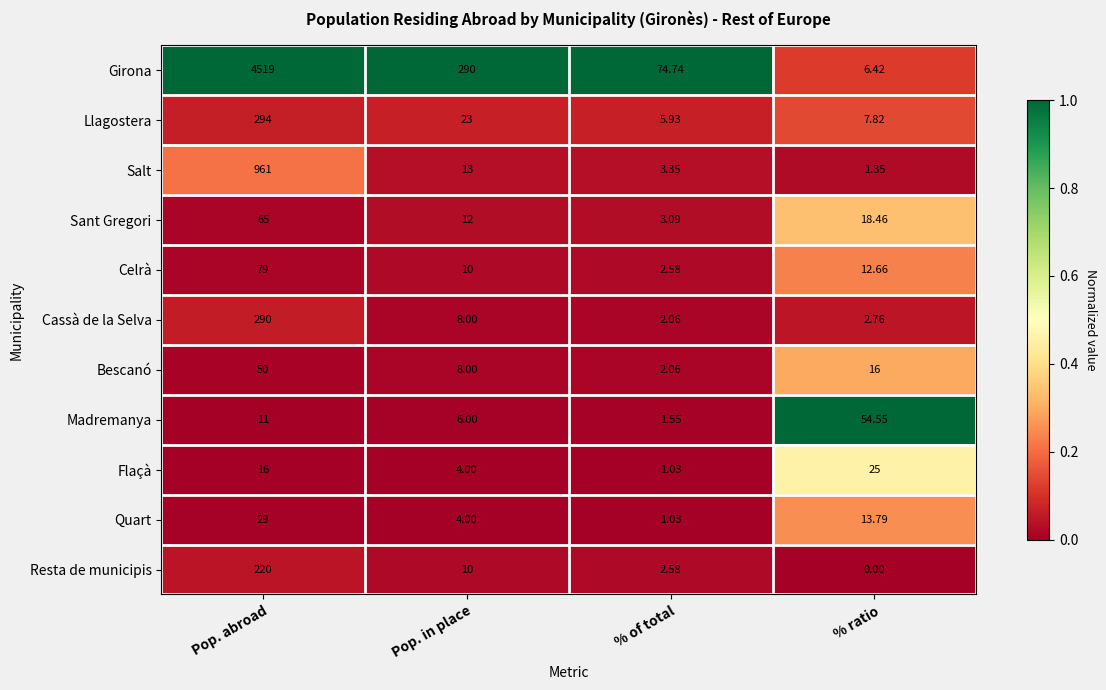

Which series changed the most between Pop. abroad and % ratio?

Girona